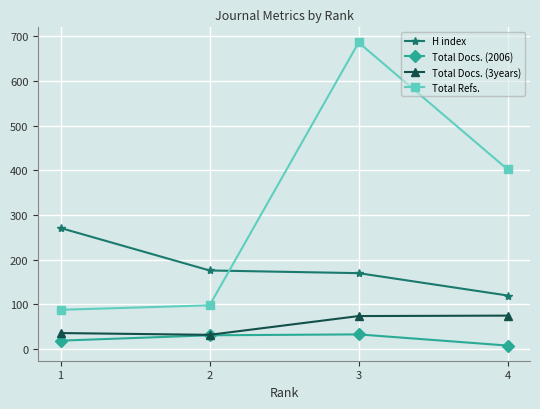

Which series has the largest total across all categories?

Total Refs.